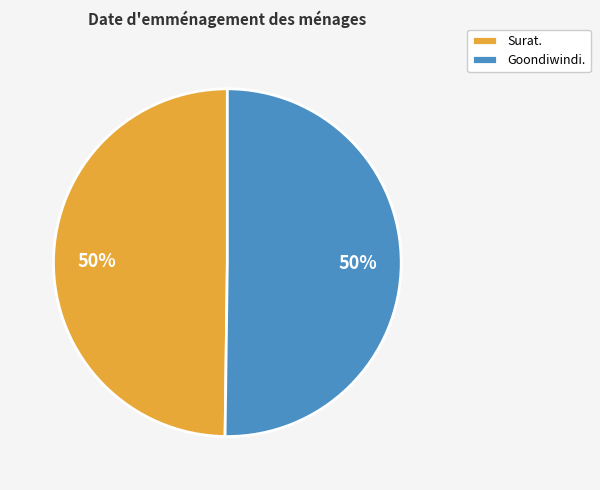

What is the ratio of the value at Surat. to the value at Goondiwindi.?

1.0